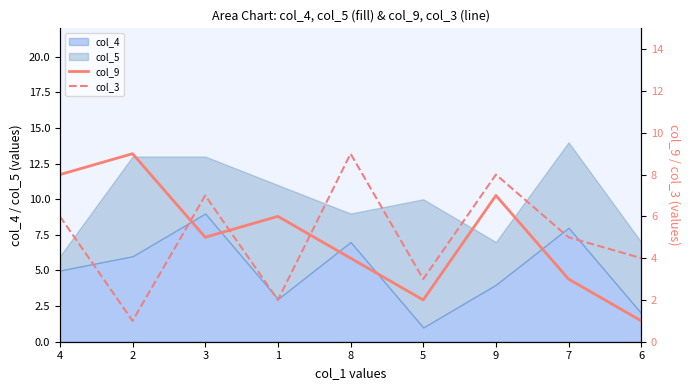

What is the difference between the highest and lowest values at 7?

2